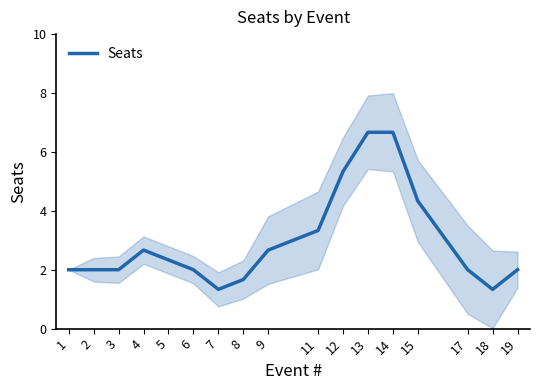

What is the average value?

3.0